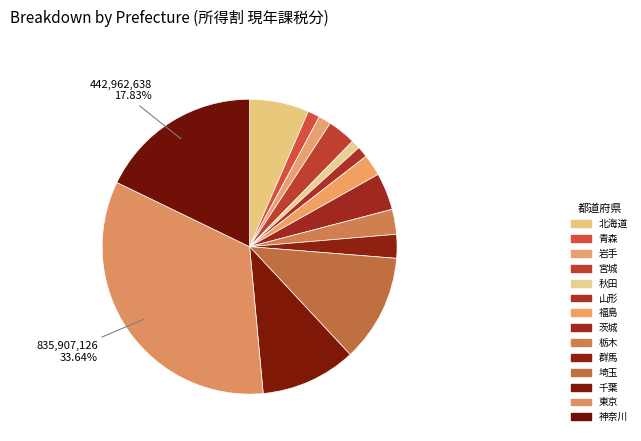

How many slices are in this pie chart?

14